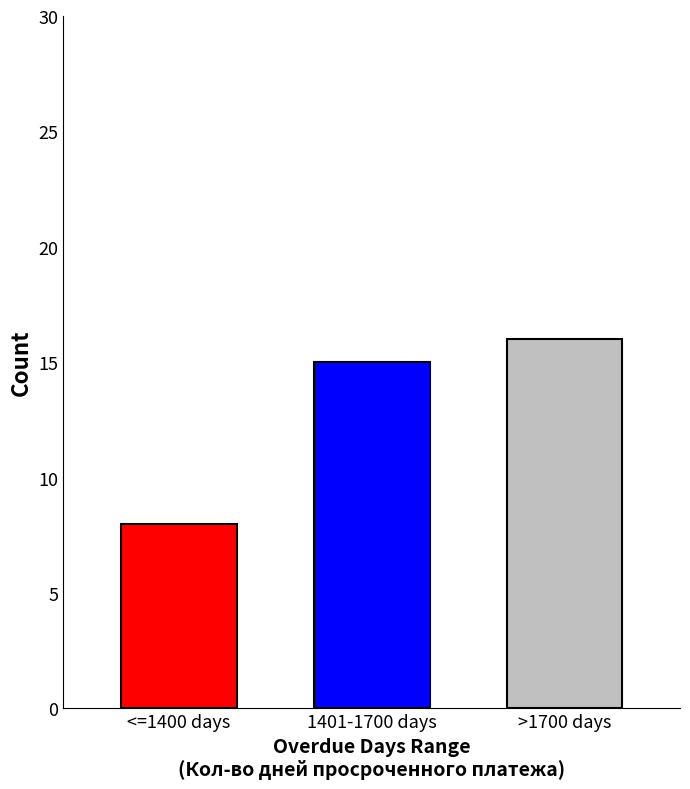

Reading left to right, transcribe all the data shown in this chart.

8	15	16